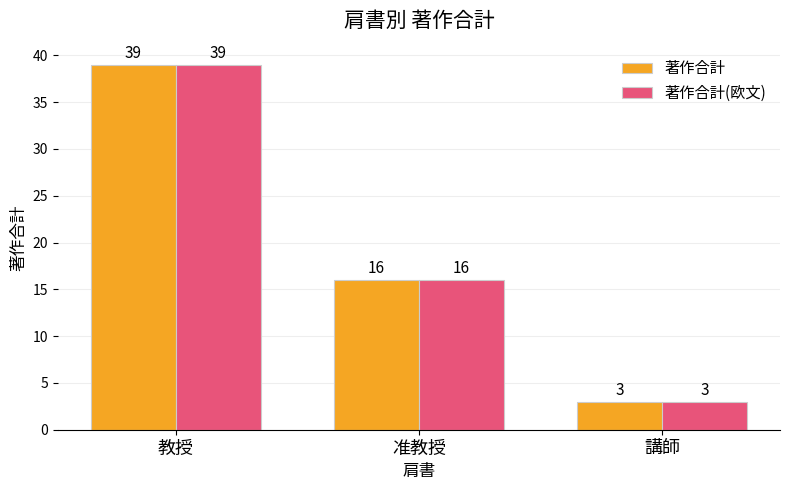

At which label does 著作合計(欧文) reach its minimum?

講師